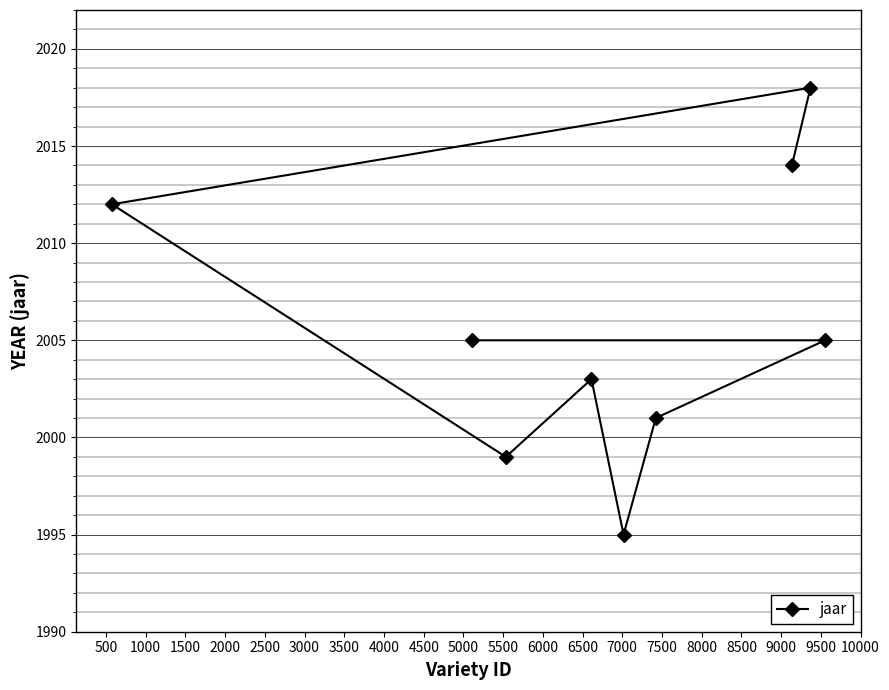

What is the value of the 5th point from the left?

1995